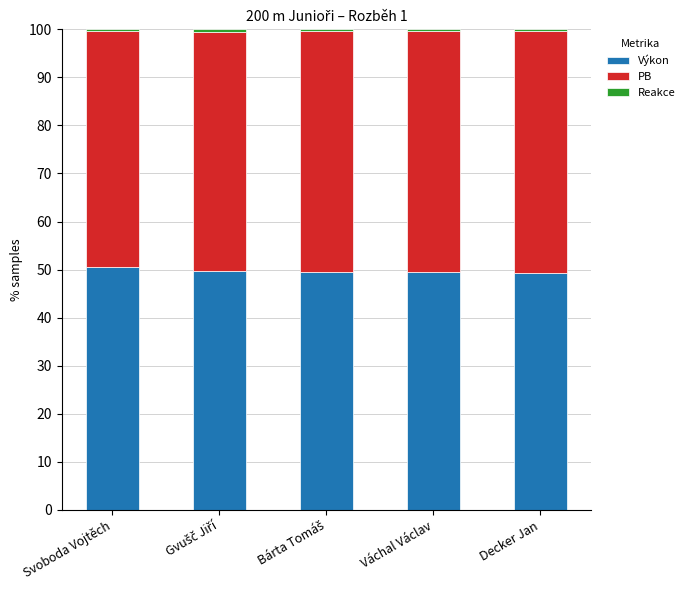

How many bars are there in total?

5